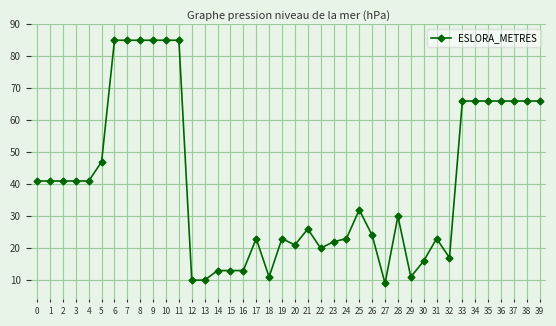

Reading left to right, what are all the values shown in this chart?

41	41	41	41	41	47	85	85	85	85	85	85	10	10	13	13	13	23	11	23	21	26	20	22	23	32	24	9	30	11	16	23	17	66	66	66	66	66	66	66